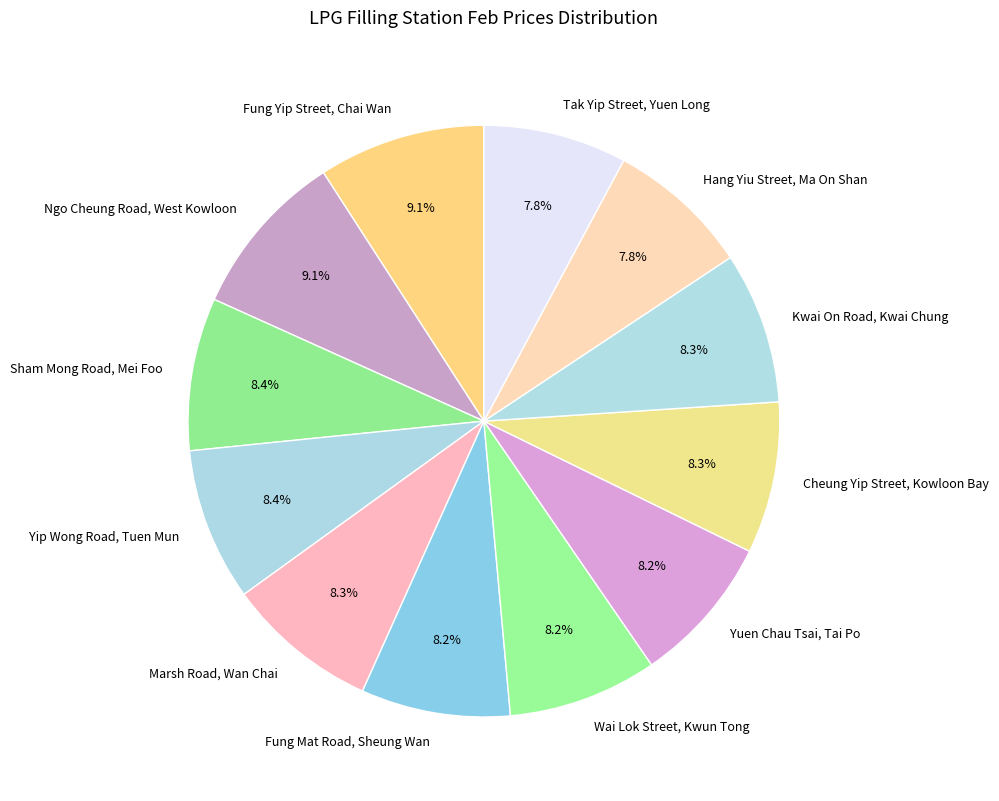

What percentage is the Wai Lok Street, Kwun Tong slice, to the nearest percent?

8%